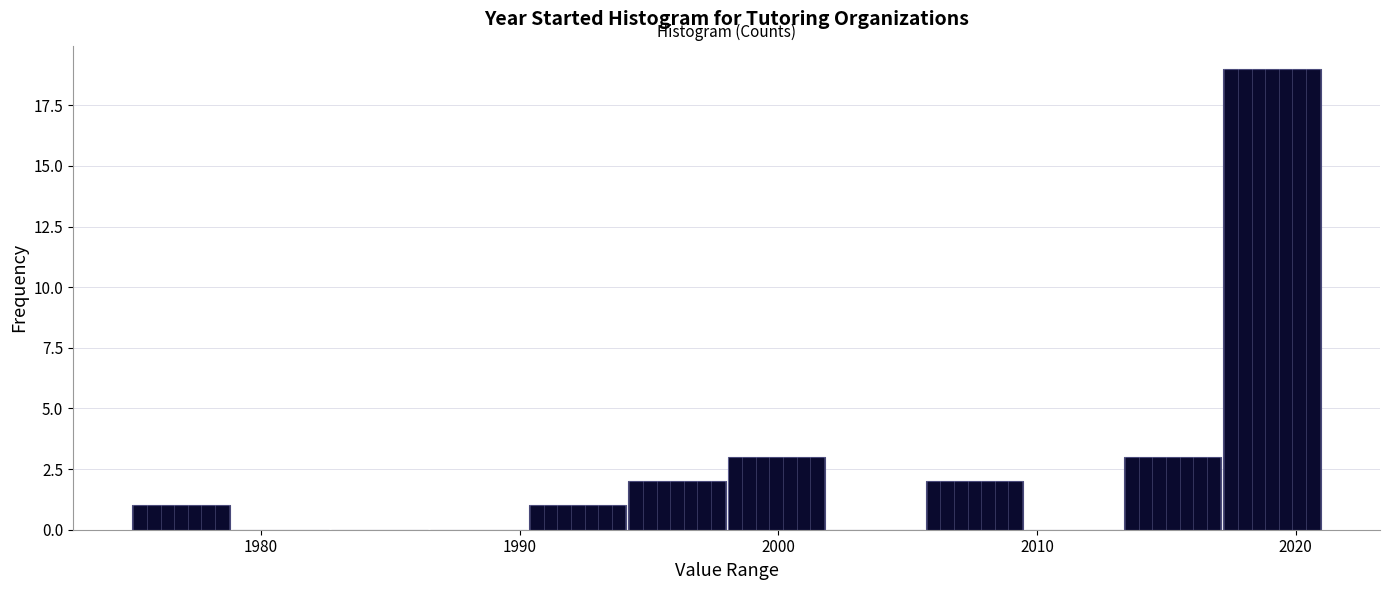

Around what value on the x-axis is the tallest bar? Give the approximate position of its centre, as read against the axis.

2019